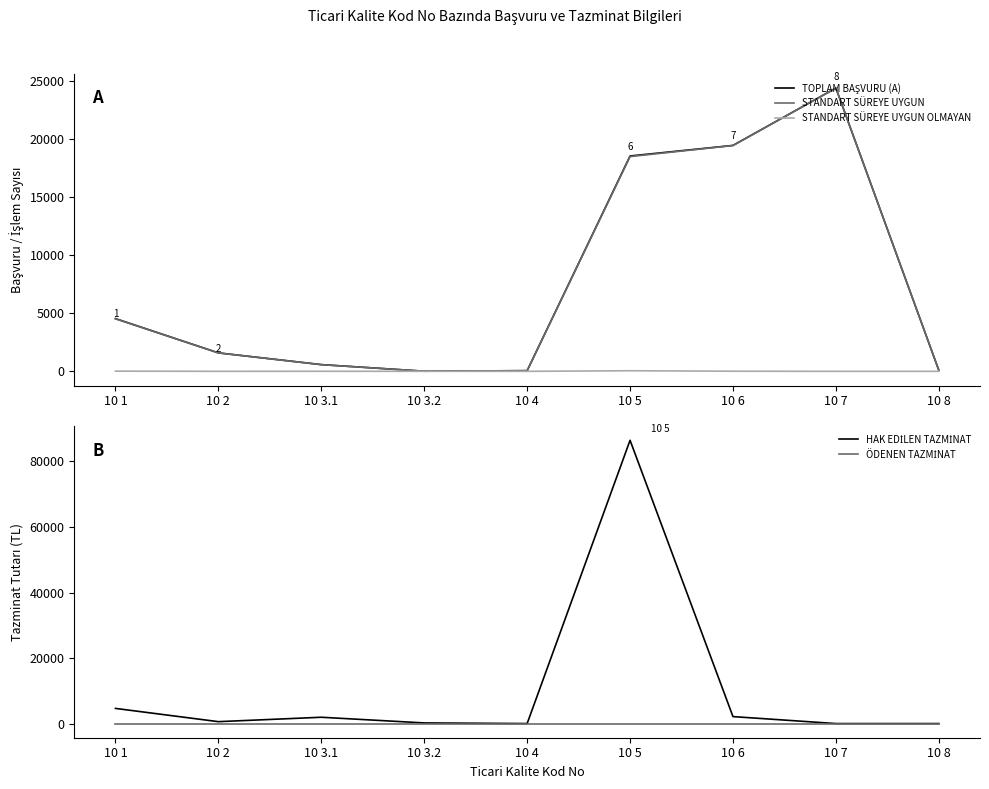

How many lines are shown in the chart?

5